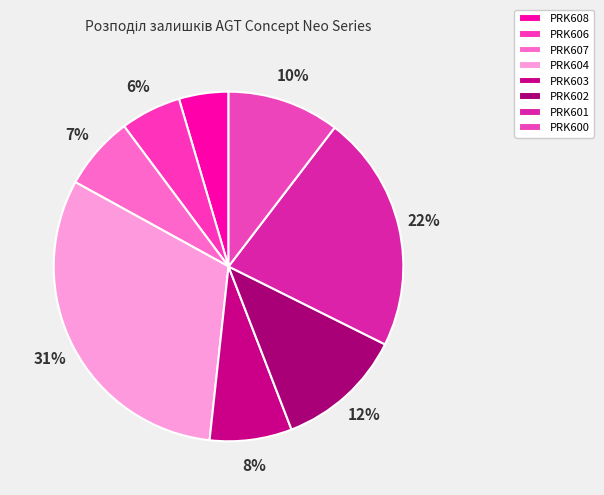

To the nearest percent, what is the difference between the PRK600 and PRK606 slice percentages?

5%